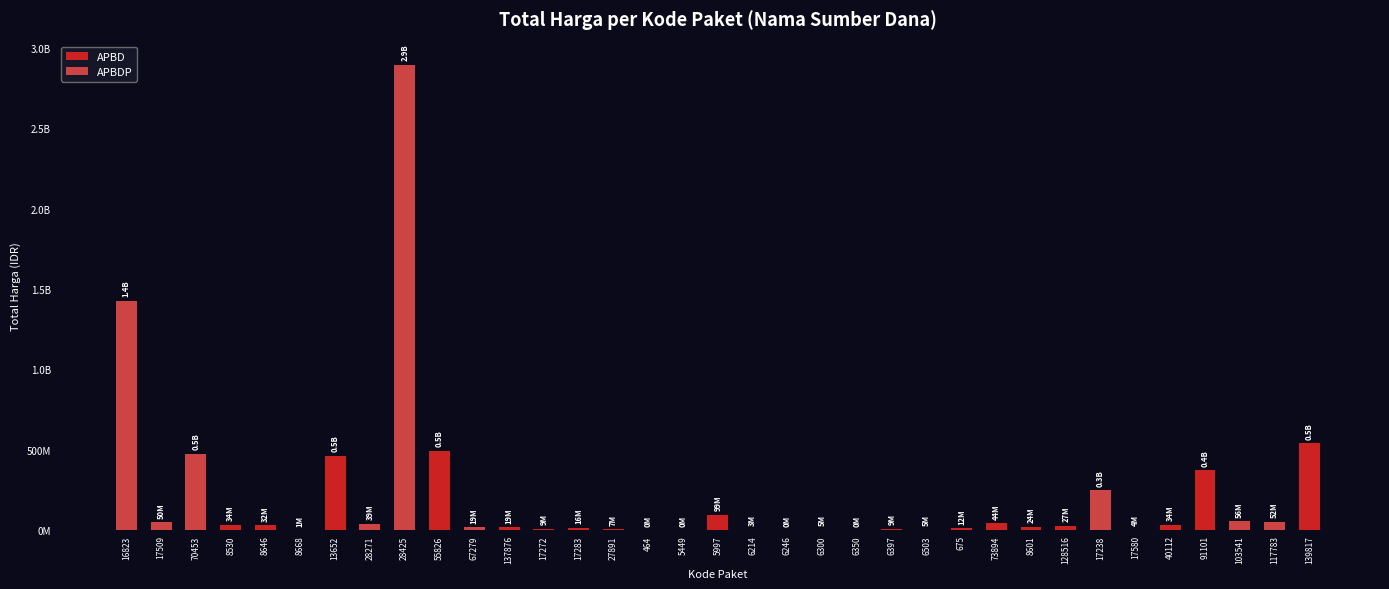

Reading left to right, what are all the values shown in this chart?

1425867900	49730040	477600000	34000000	32441200	577875	464002100	39440000	2892122000	493000000	19175000	18900000	9180000	15513960	7401240	333600	78000	98772570	2772000	265000	4672200	182000	8742500	5129000	12453900	43859200	23653000	27412000	250350000	4350000	34292000	373404000	56152800	51601000	541071000